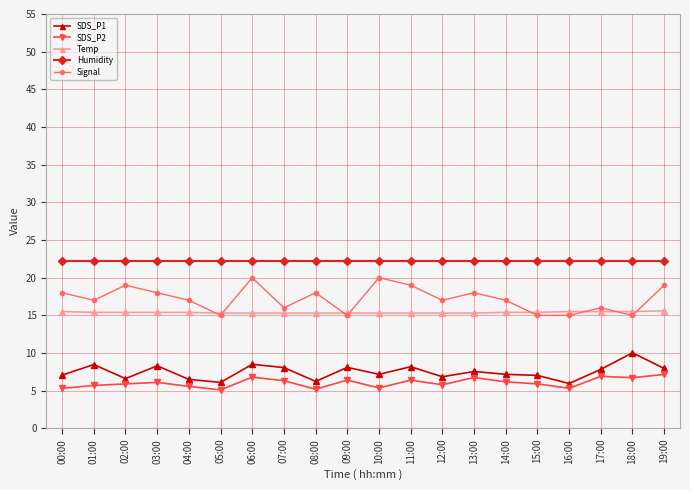

True or false: Humidity and SDS_P1 intersect in this chart.

False